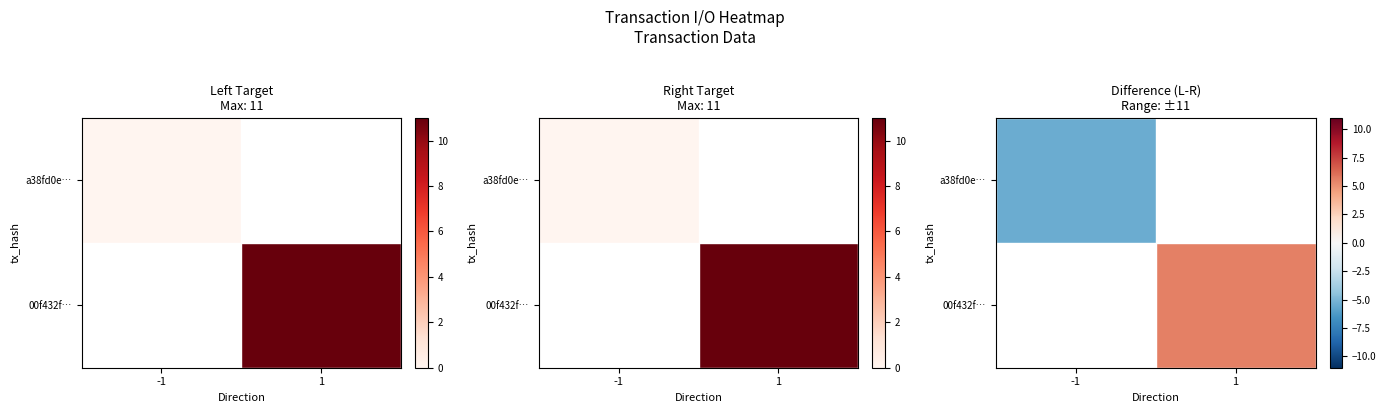

Which category has the highest value in the 00f432f… series?

-1